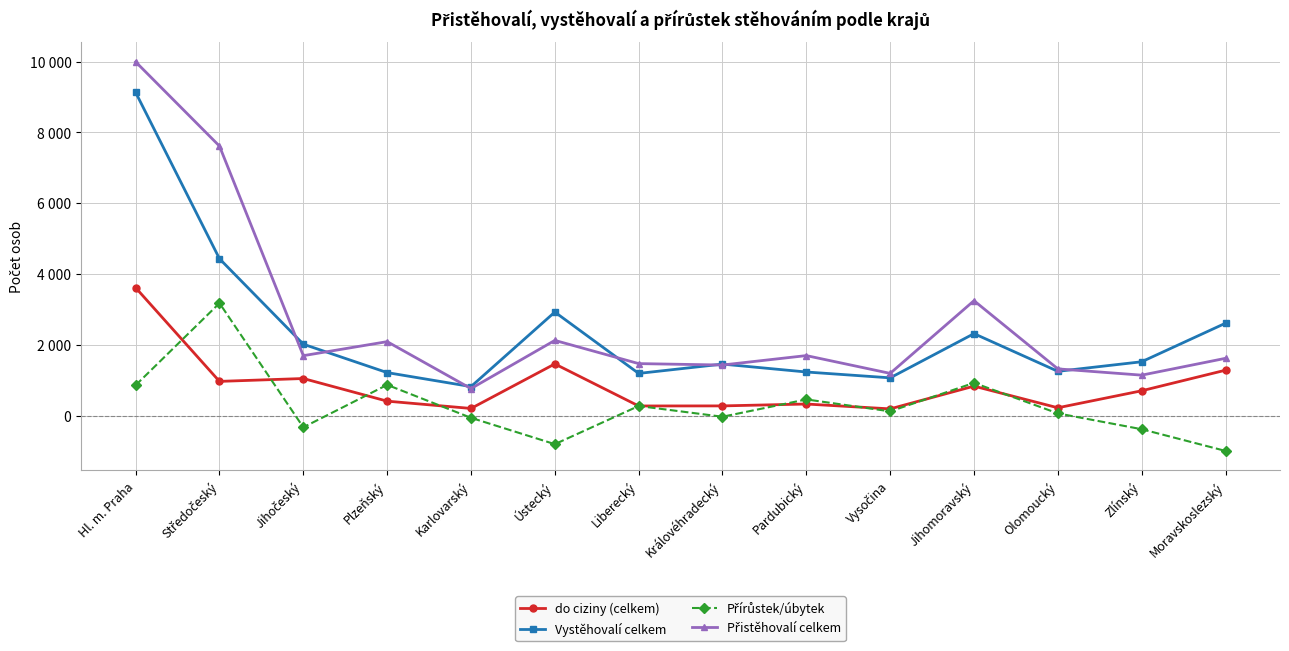

Which category has the highest value across all series?

Hl. m. Praha